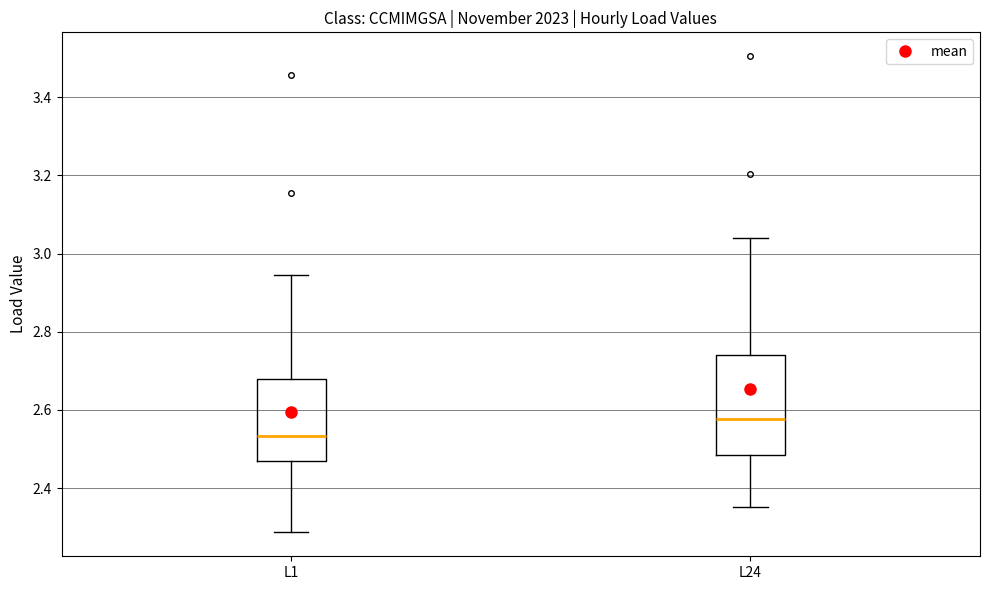

Where does the median line of the box for L24 sit on the y-axis? The values are not printed on the chart, so give them approximately, as read against the axis.

2.58